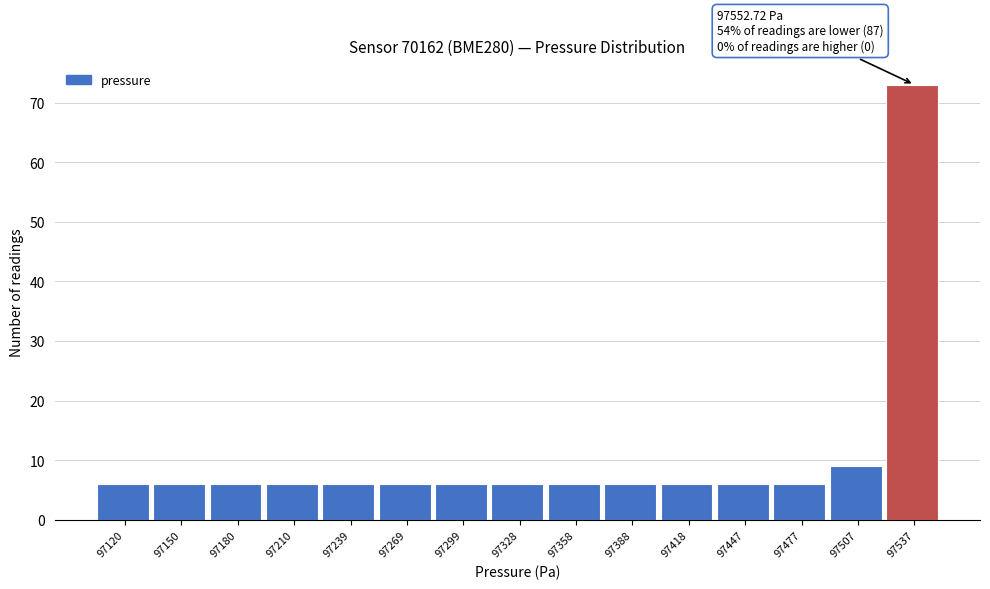

Reading left to right, what are all the values shown in this chart?

97120=6	97150=6	97180=6	97210=6	97239=6	97269=6	97299=6	97328=6	97358=6	97388=6	97418=6	97447=6	97477=6	97507=9	97537=73